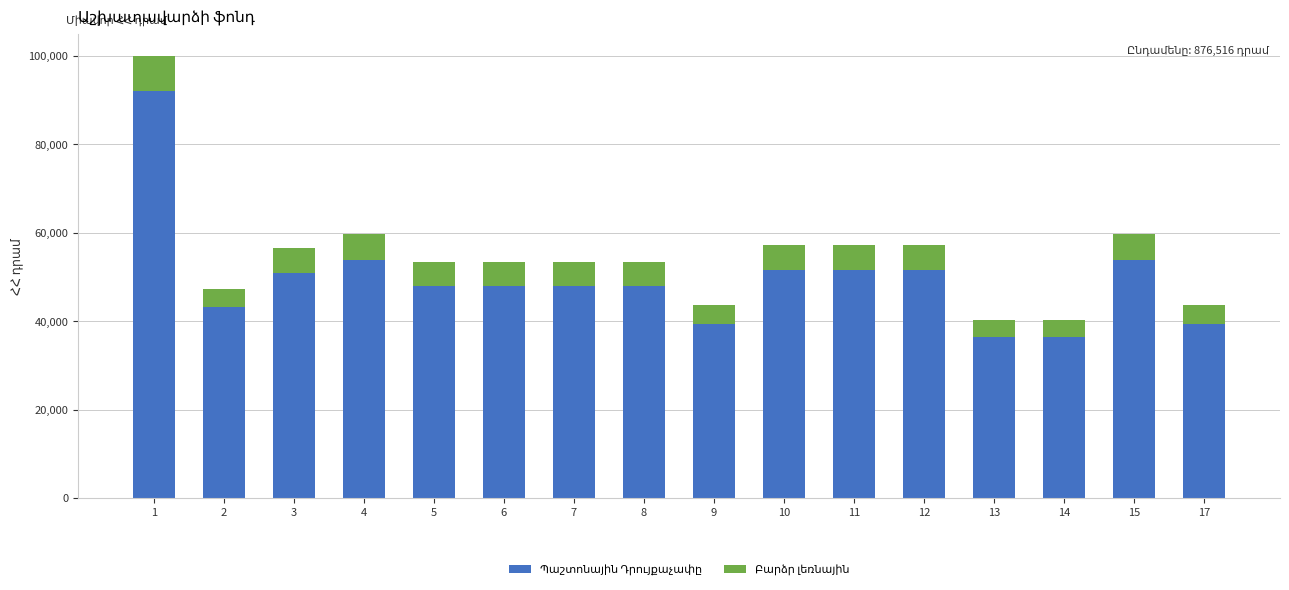

What is the total value across all series at 2?

47328